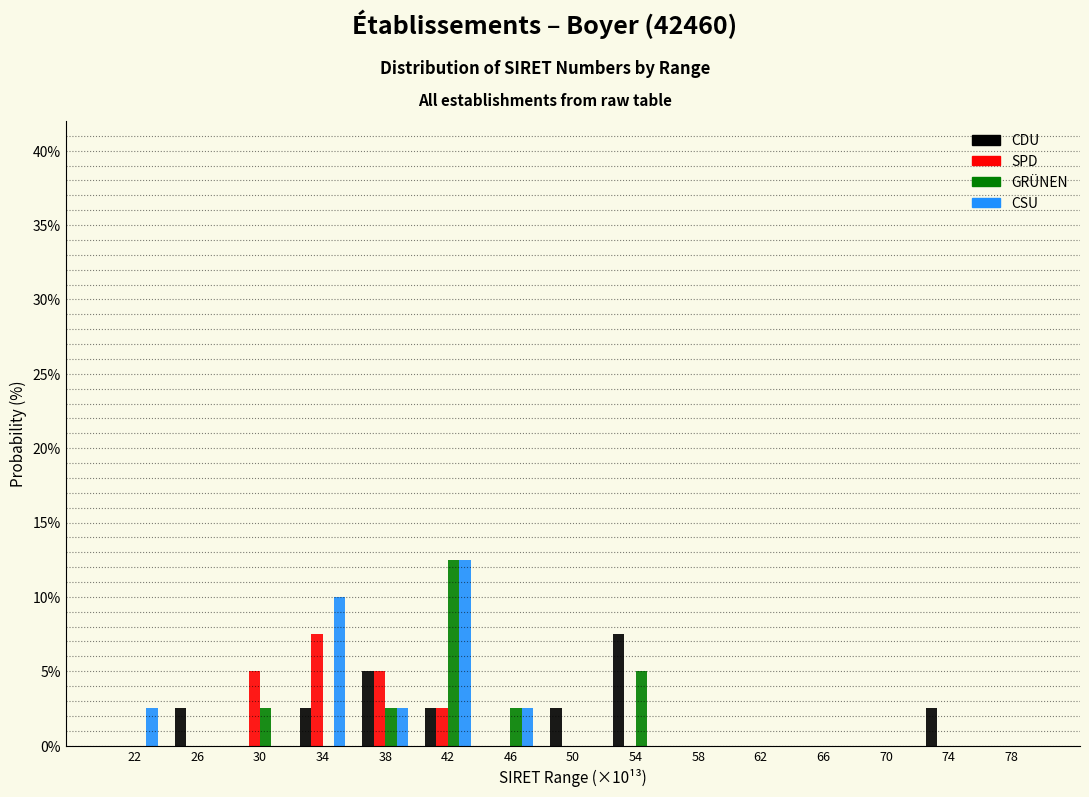

Which series changed the most between 34 and 54?

CSU